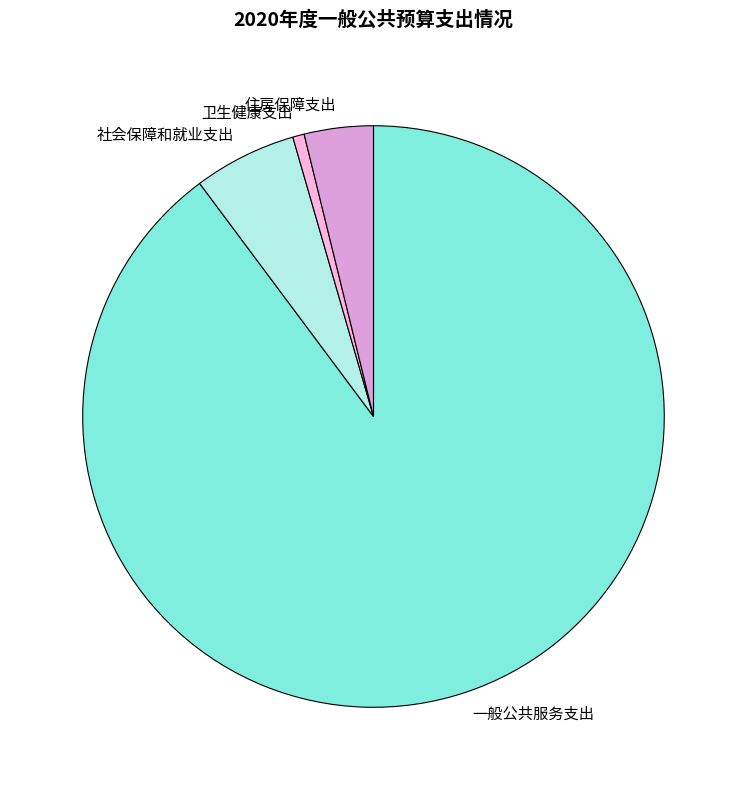

Between 卫生健康支出 and 一般公共服务支出, which is larger?

一般公共服务支出